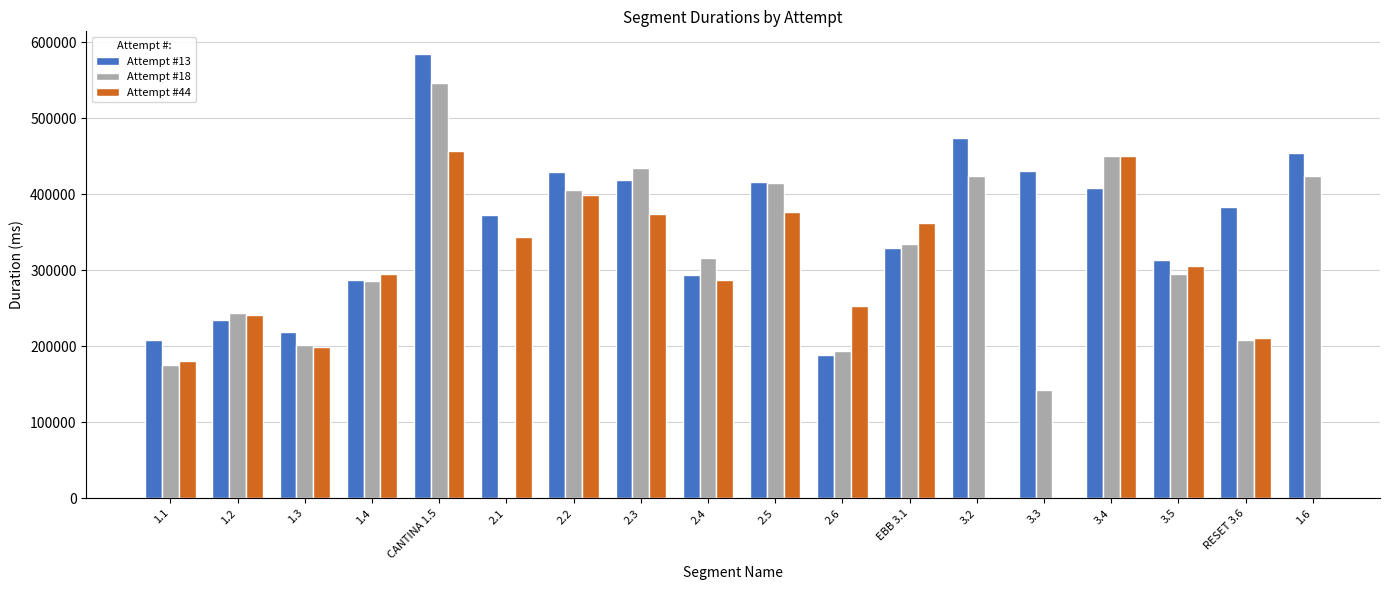

Is the value of Attempt #18 at 2.2 greater than the value of Attempt #44 at 3.4?

No